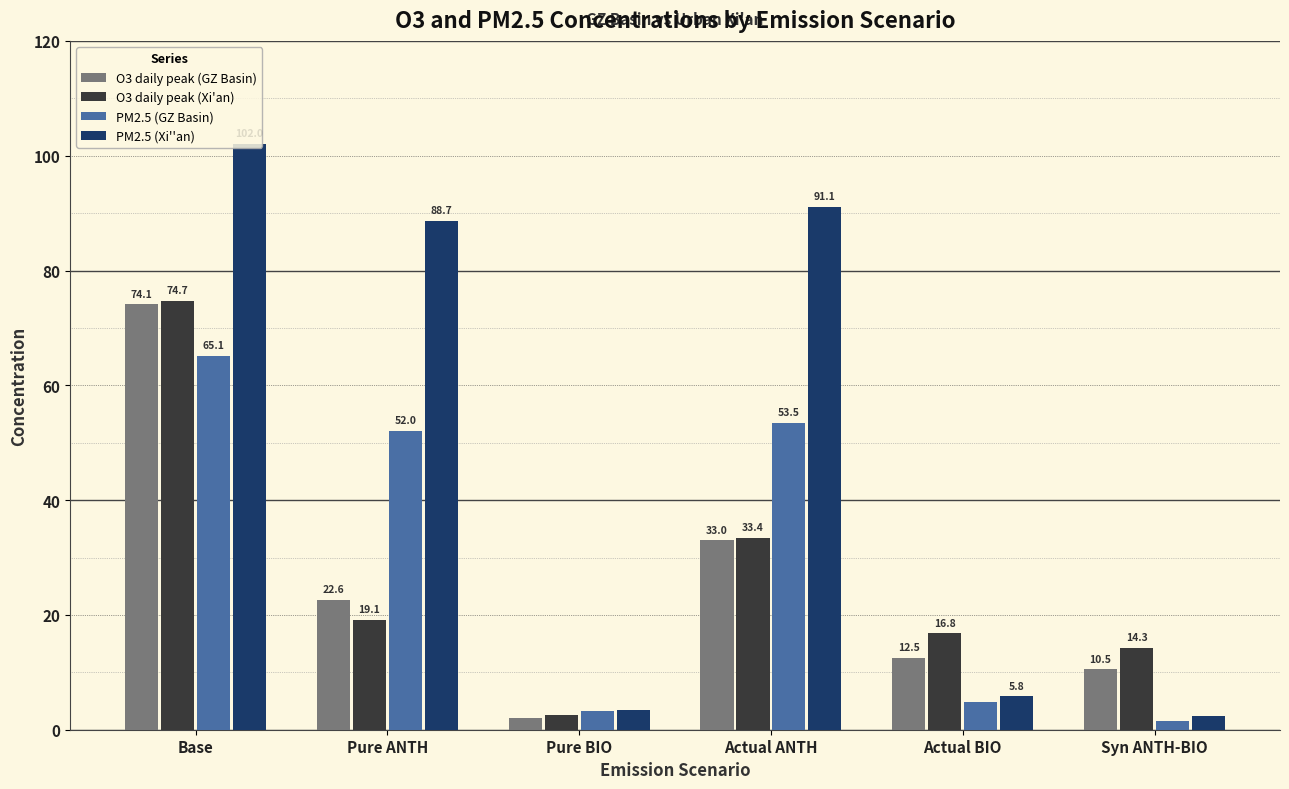

What position from the left is Syn ANTH-BIO?

6